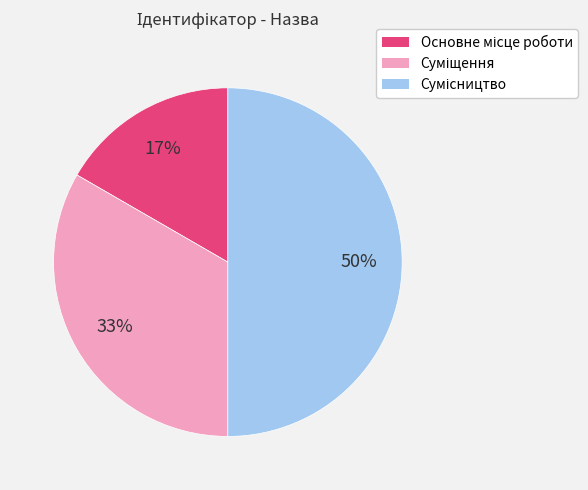

To the nearest percent, what is the average slice percentage?

33%